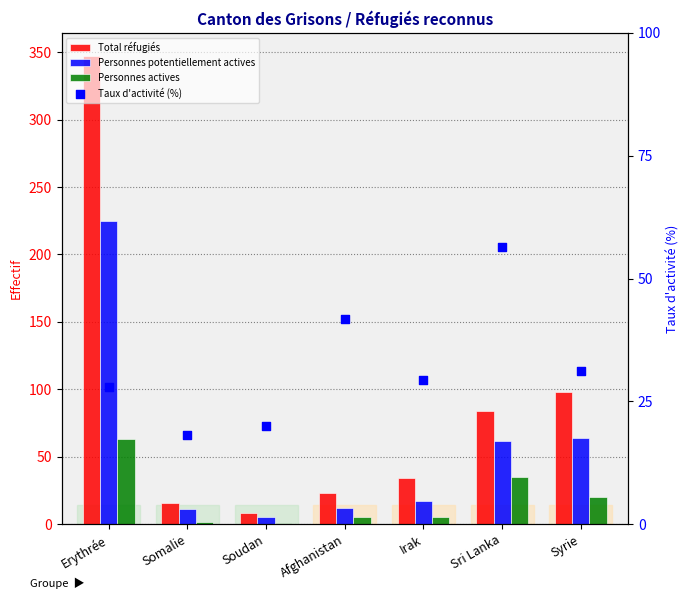

Is the value of Total réfugiés at Soudan greater than the value of Taux d'activité (%) at Irak?

No